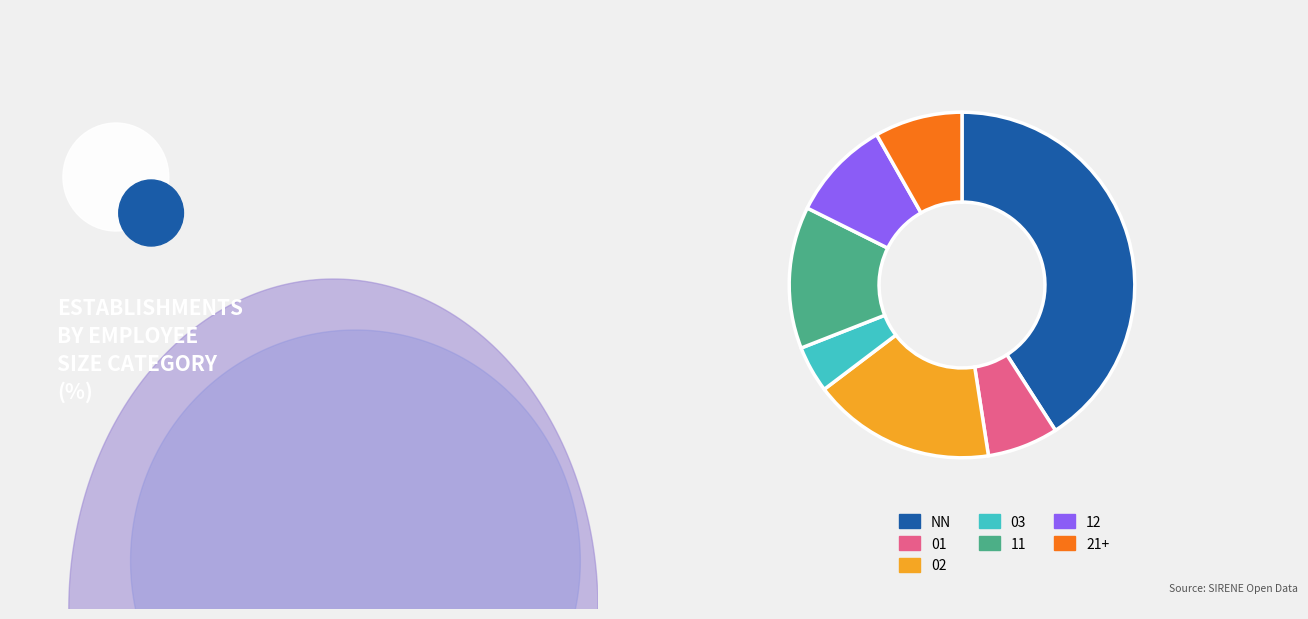

Is it true that 12 is 3% of the pie?

False